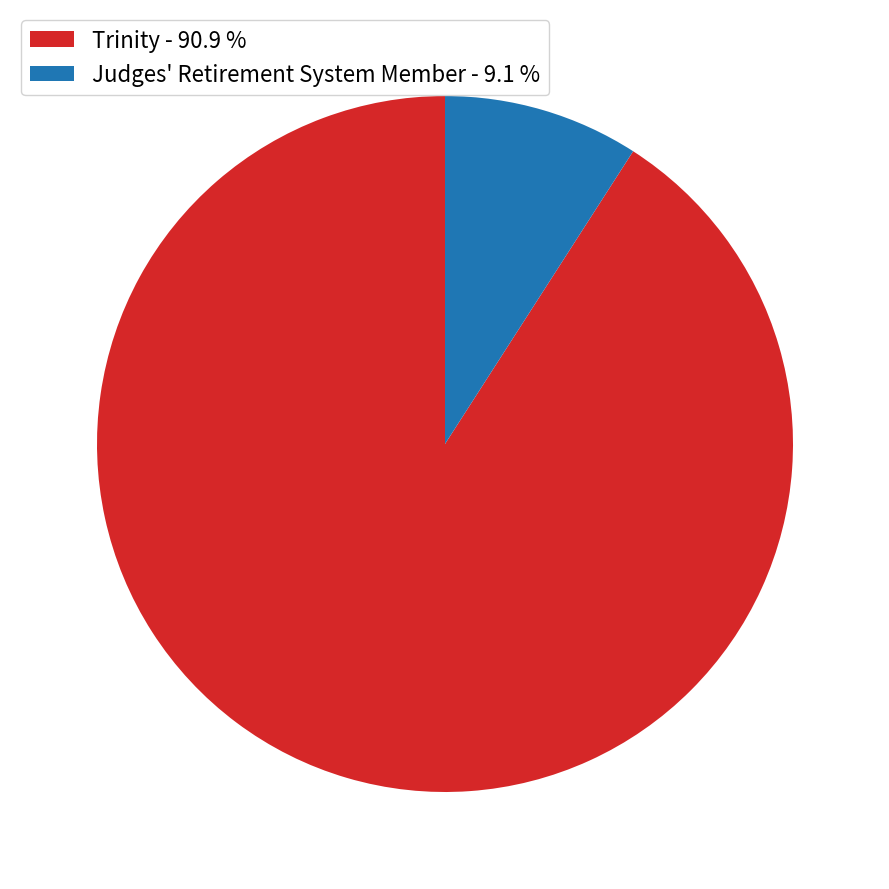

Do Judges' Retirement System Member and Trinity together represent more than half of the pie?

Yes